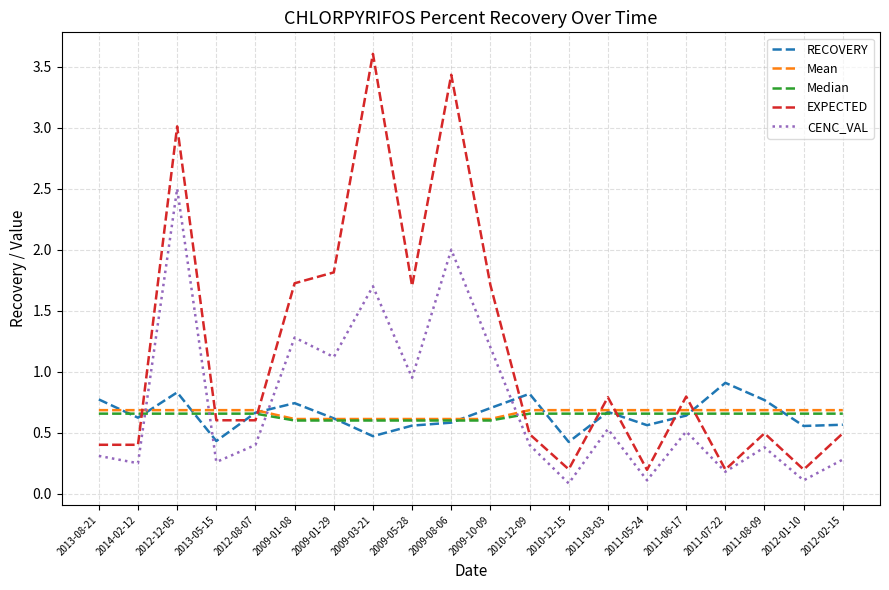

Which series has the largest range (max minus min)?

EXPECTED